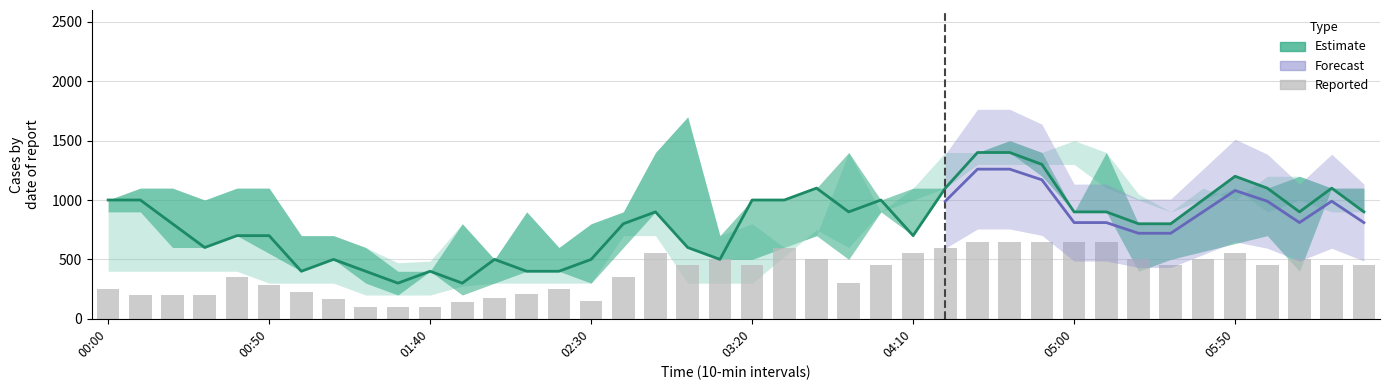

The value of Estimate at 02:30 is 192.6. True or false?

False